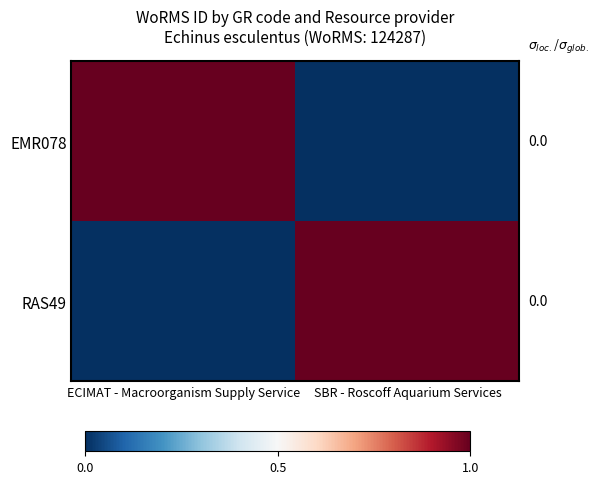

List the series in order of their peak value, highest first.

EMR078, RAS49